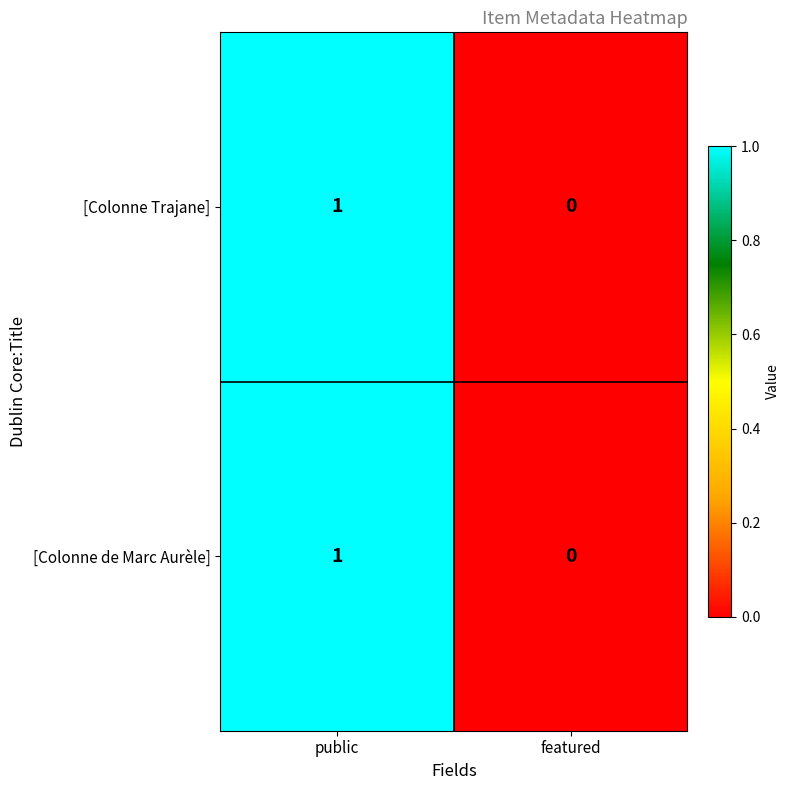

Reading right to left, transcribe all the data shown in this chart.

[Colonne Trajane]: featured=0	public=1
[Colonne de Marc Aurèle]: featured=0	public=1